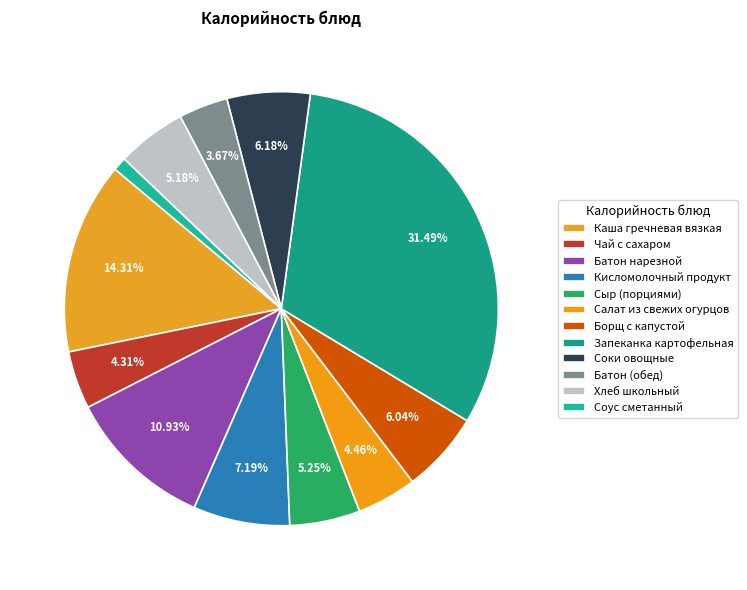

To the nearest percent, what is the difference between the largest and smallest slice percentages?

30%